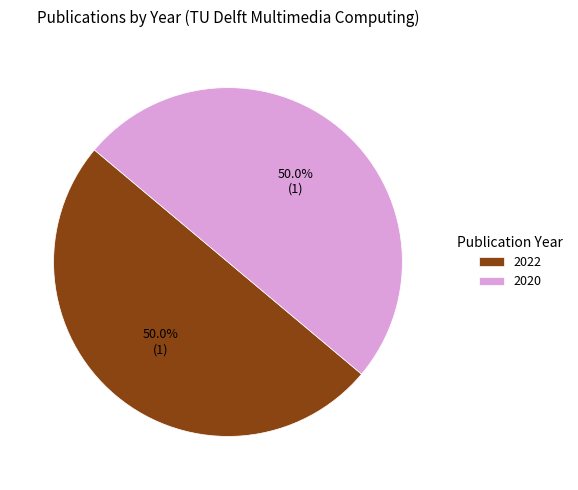

To the nearest percent, what is the average slice percentage?

50%